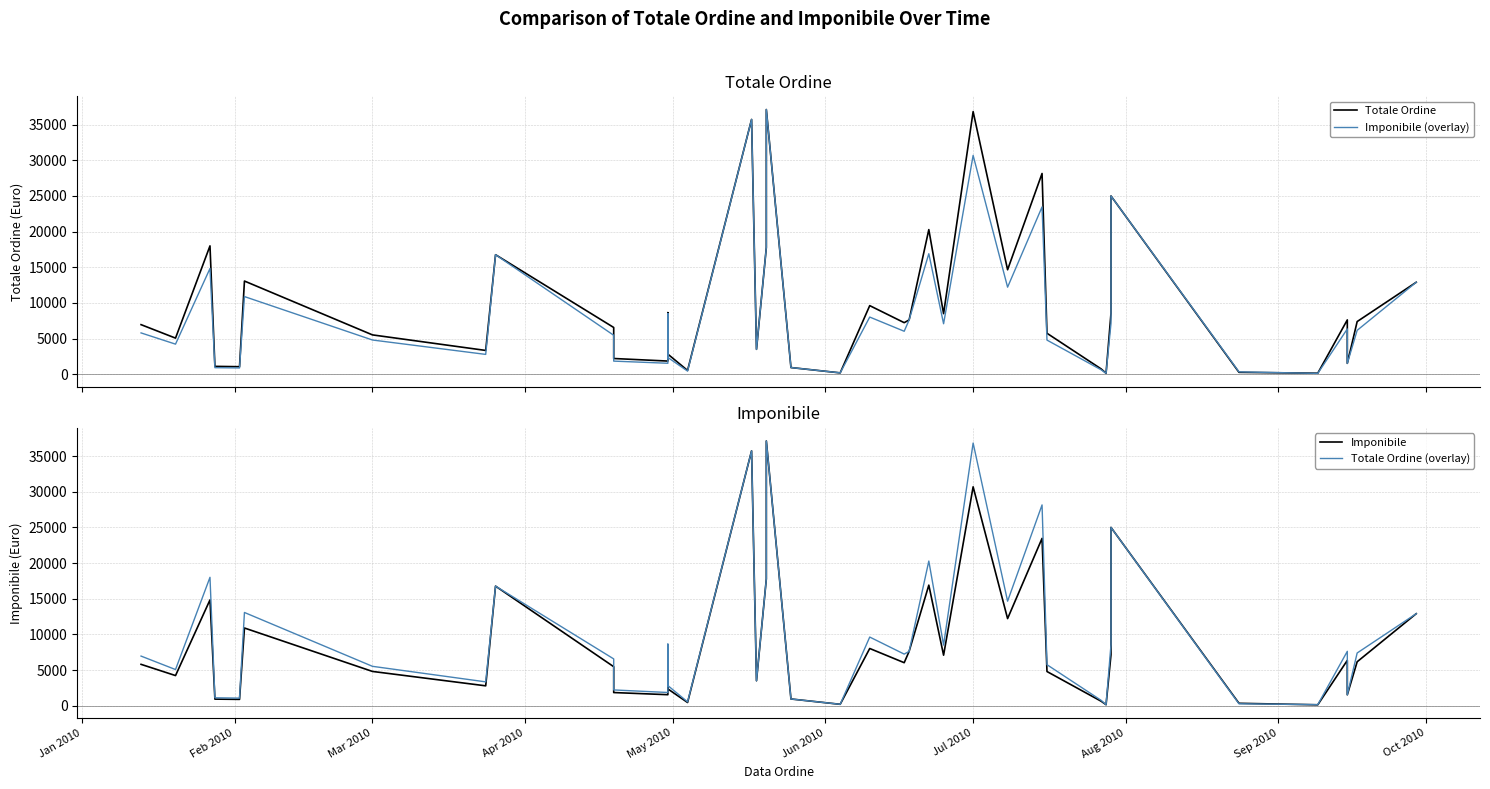

Does the chart have visible grid lines?

Yes